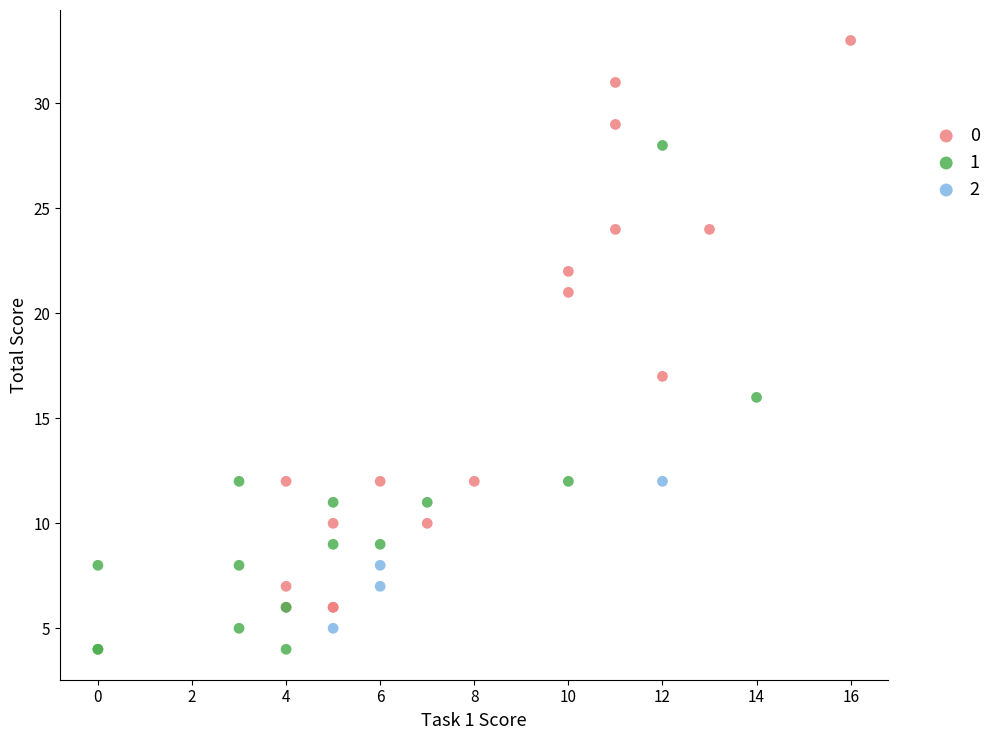

Which series contains the lowest Y value?

1